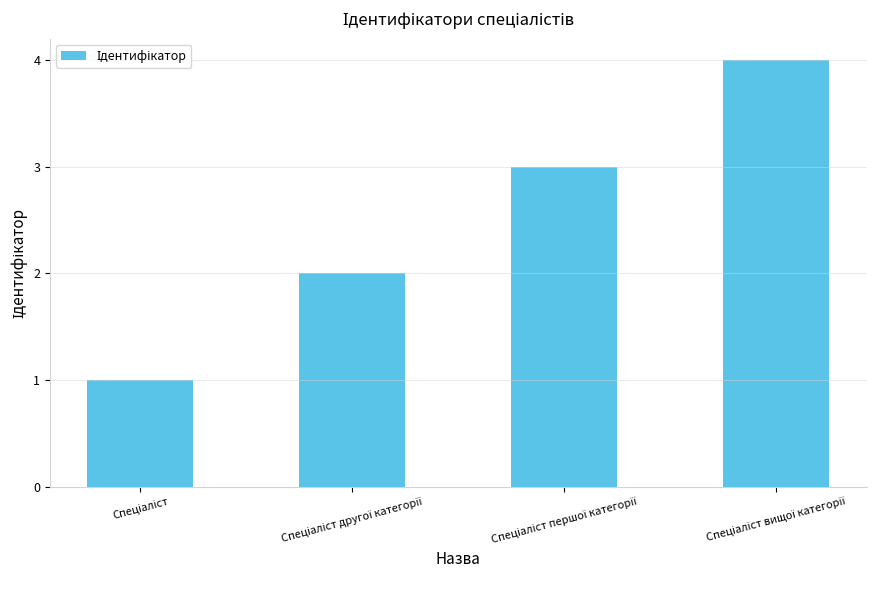

What is the greatest value displayed?

4